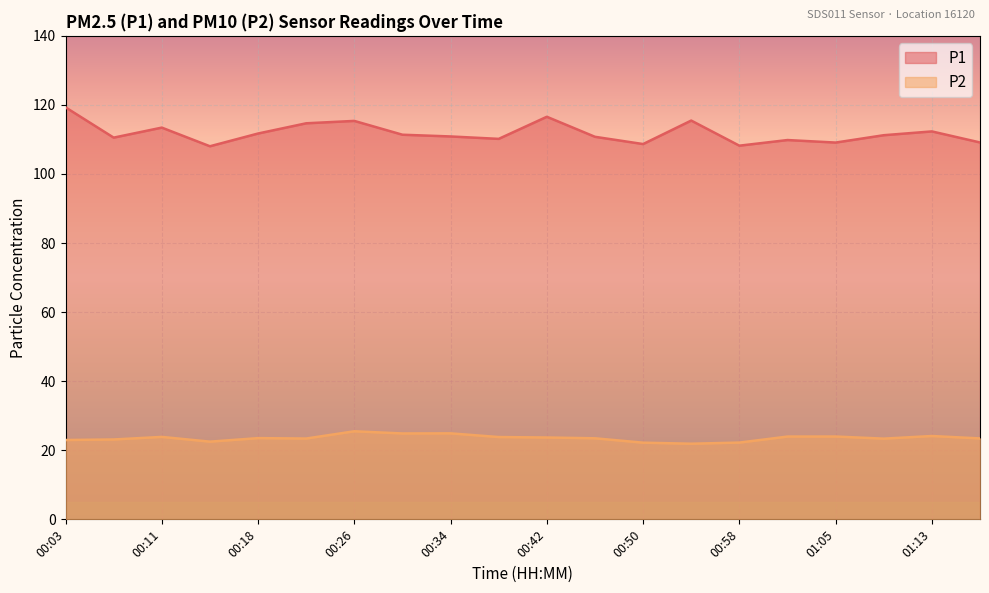

What is the greatest value displayed?

119.3